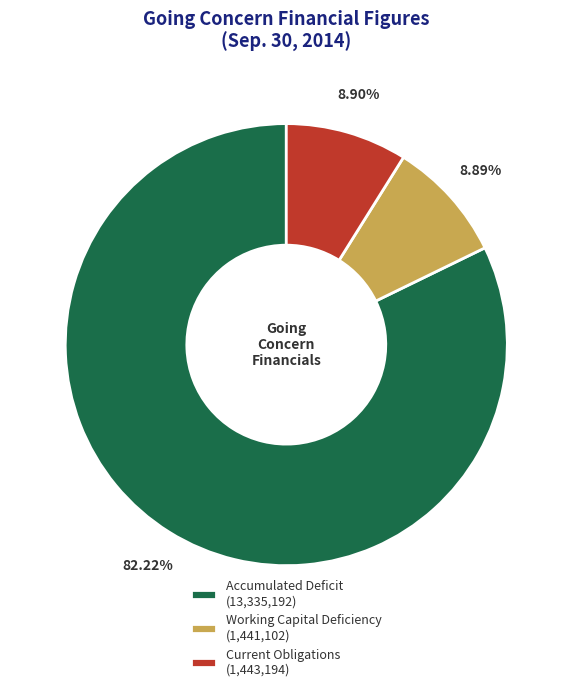

Combined, do Current Obligations and Working Capital Deficiency account for over 50%?

No